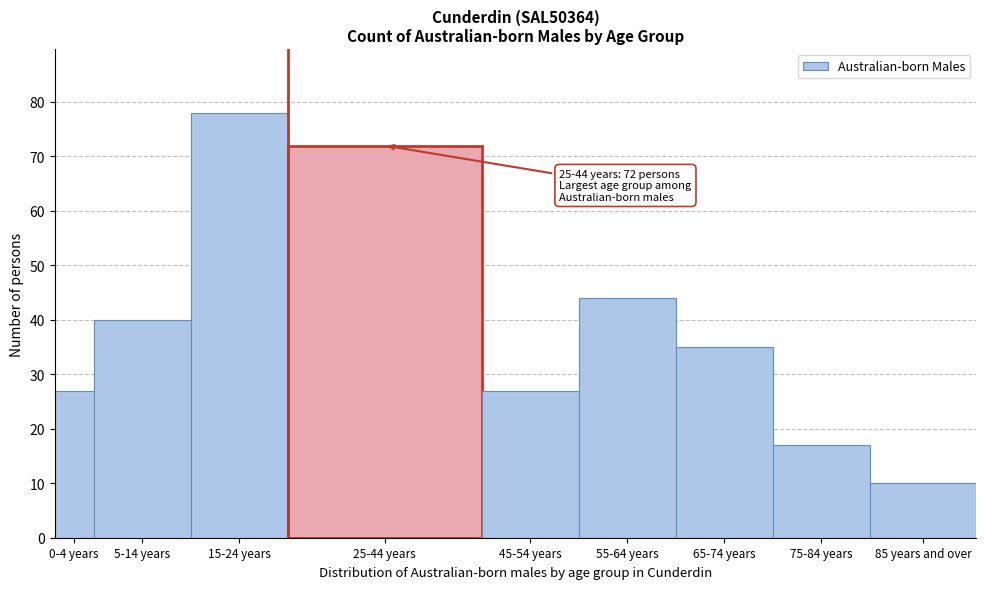

Reading left to right, list all the values displayed in this chart.

0-4 years=27	5-14 years=40	15-24 years=78	25-44 years=72	45-54 years=27	55-64 years=44	65-74 years=35	75-84 years=17	85 years and over=10